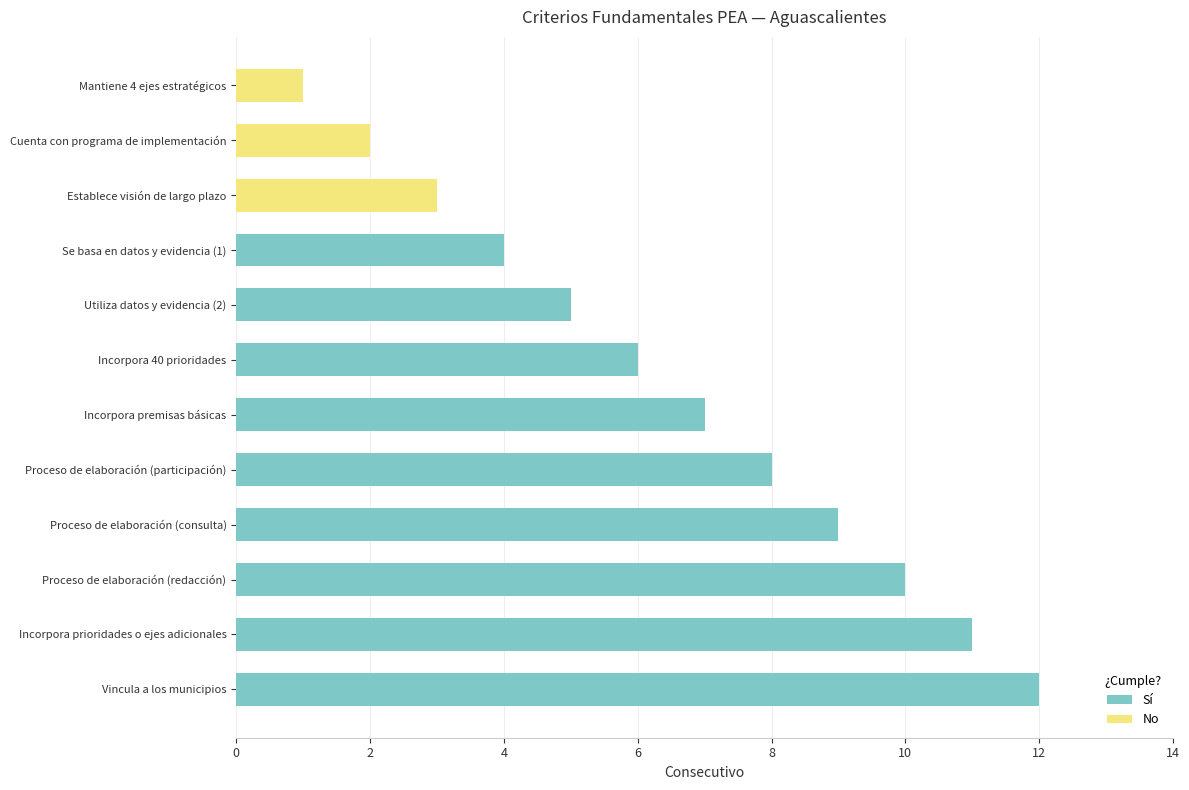

List the labels in order of value, largest first.

Vincula a los municipios, Incorpora prioridades o ejes adicionales, Proceso de elaboración (redacción), Proceso de elaboración (consulta), Proceso de elaboración (participación), Incorpora premisas básicas, Incorpora 40 prioridades, Utiliza datos y evidencia (2), Se basa en datos y evidencia (1), Establece visión de largo plazo, Cuenta con programa de implementación, Mantiene 4 ejes estratégicos